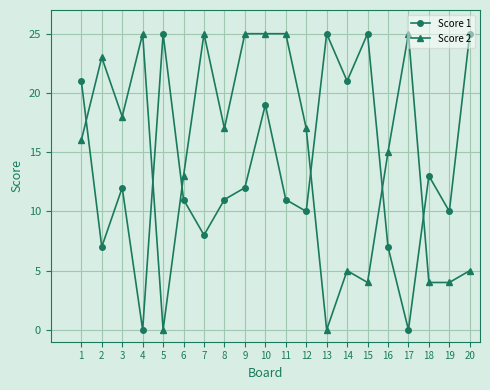

Is the value of Score 2 at 12 greater than the value of Score 1 at 14?

No